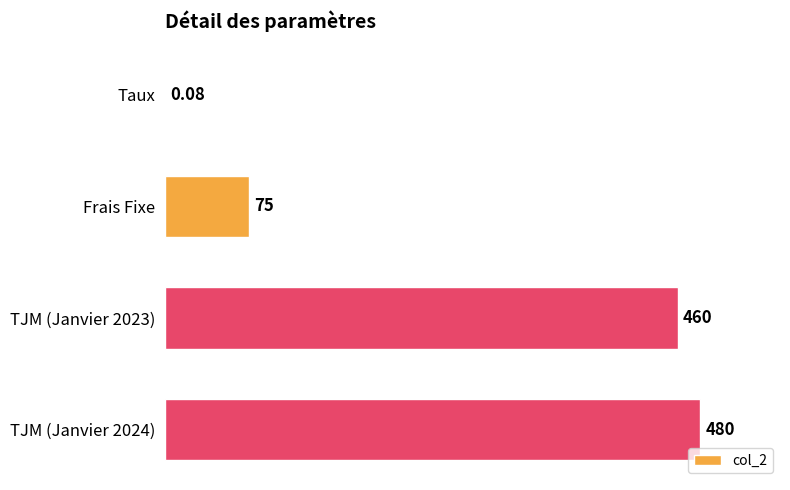

Are the bars grouped side by side (vs. stacked)?

No